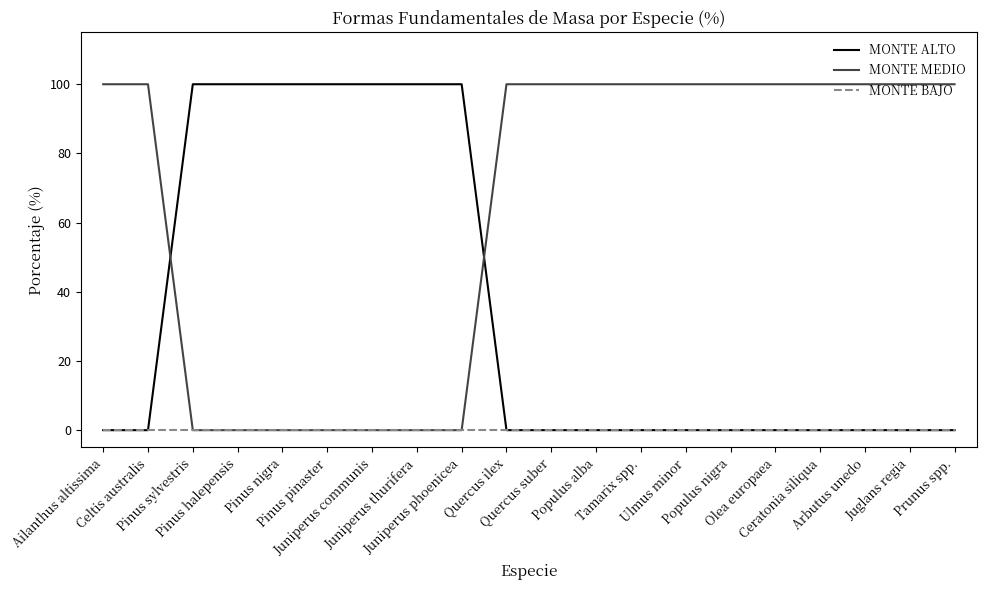

Is the value of MONTE ALTO at Arbutus unedo greater than the value of MONTE MEDIO at Ceratonia siliqua?

No